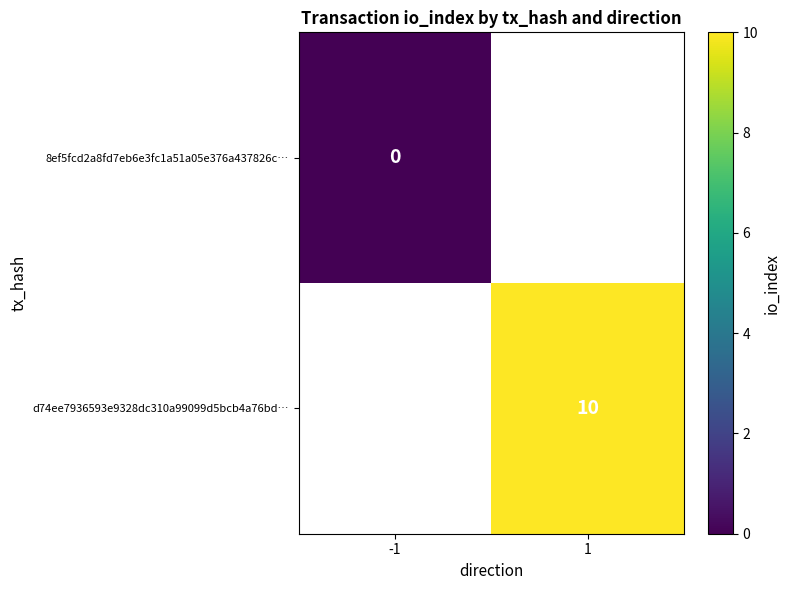

The d74ee7936593e9328dc310a99099d5bcb4a76bd… series shows 15.9 at 1. True or false?

False